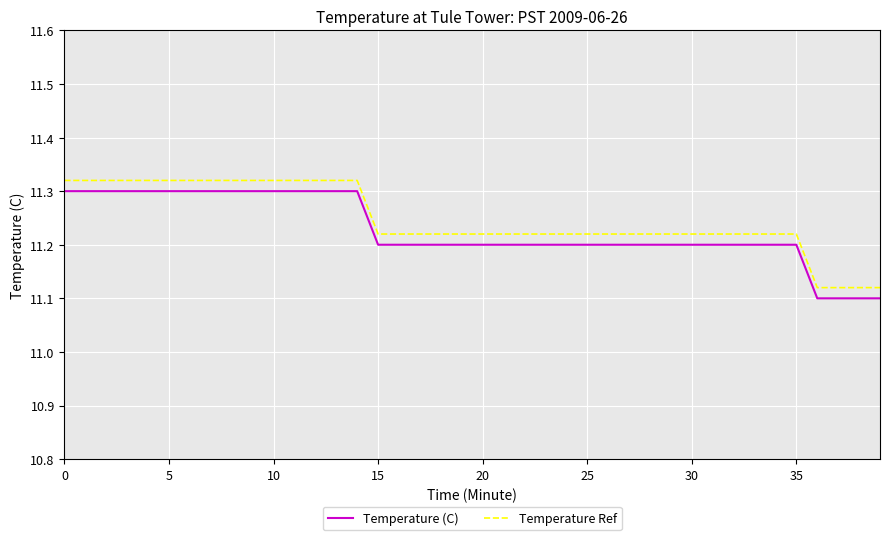

How many series are shown in this chart?

2